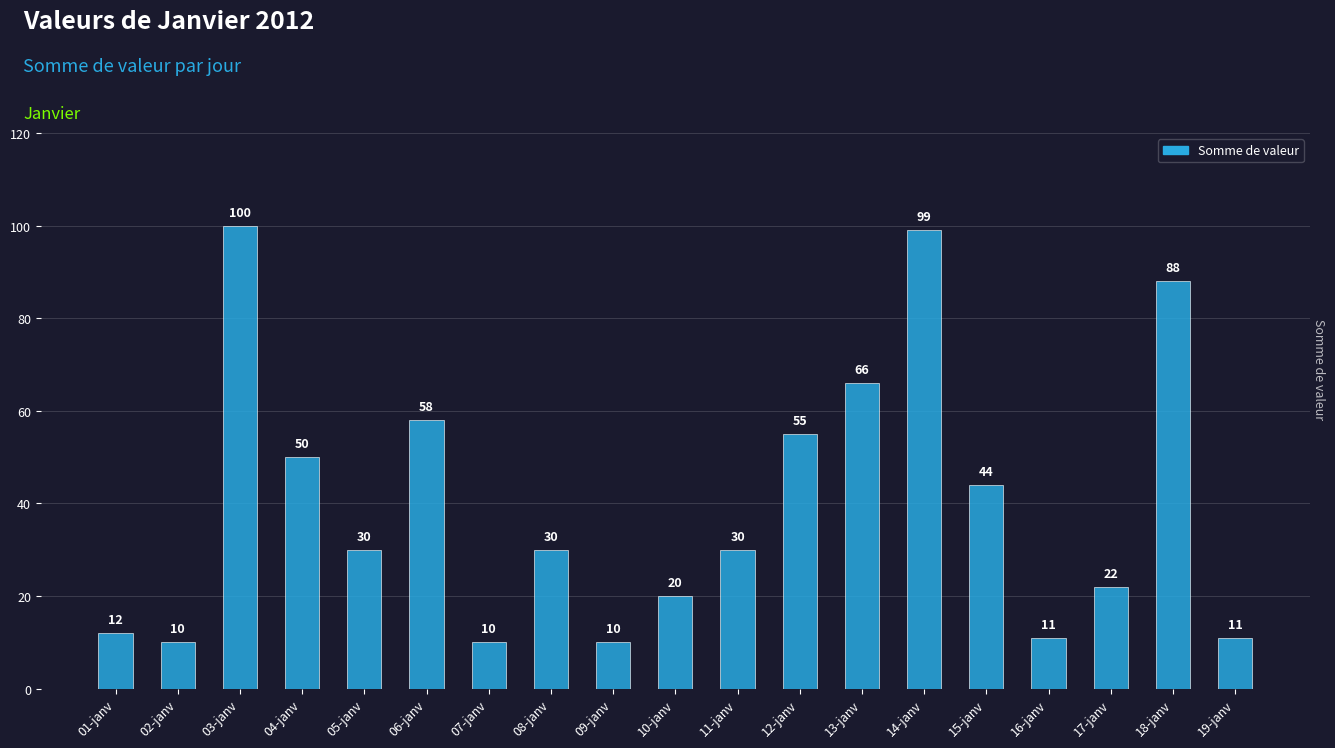

What is the maximum value shown in the chart?

100